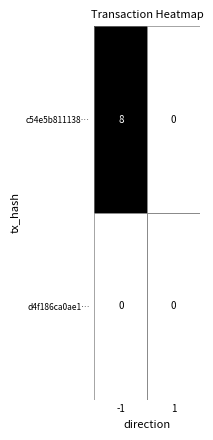

At which category is the sum across all series the highest?

-1